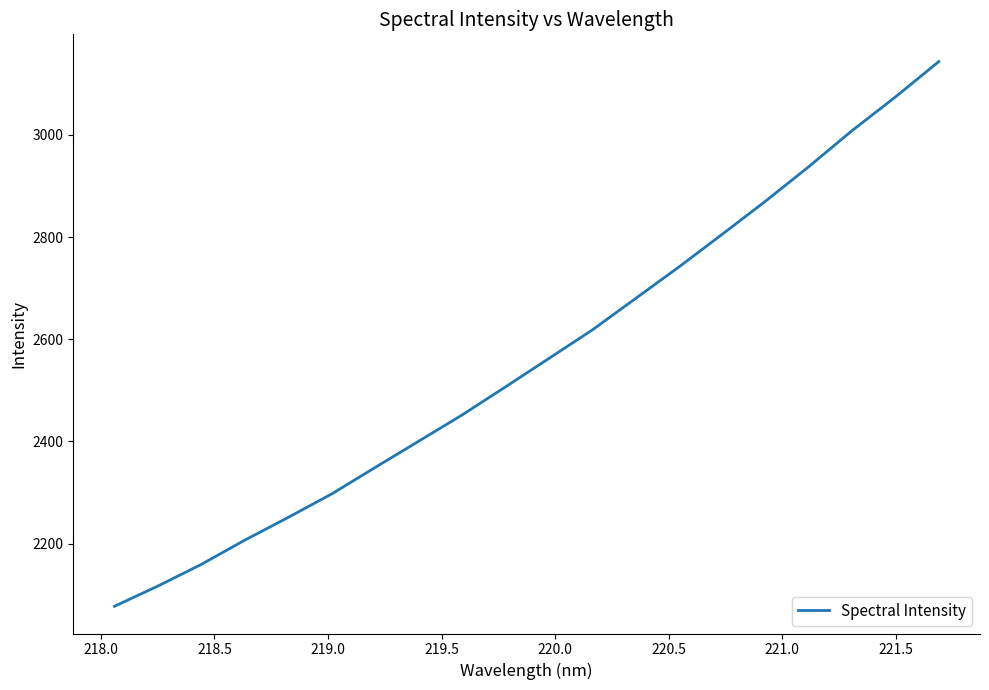

What is the smallest value displayed?

2077.2